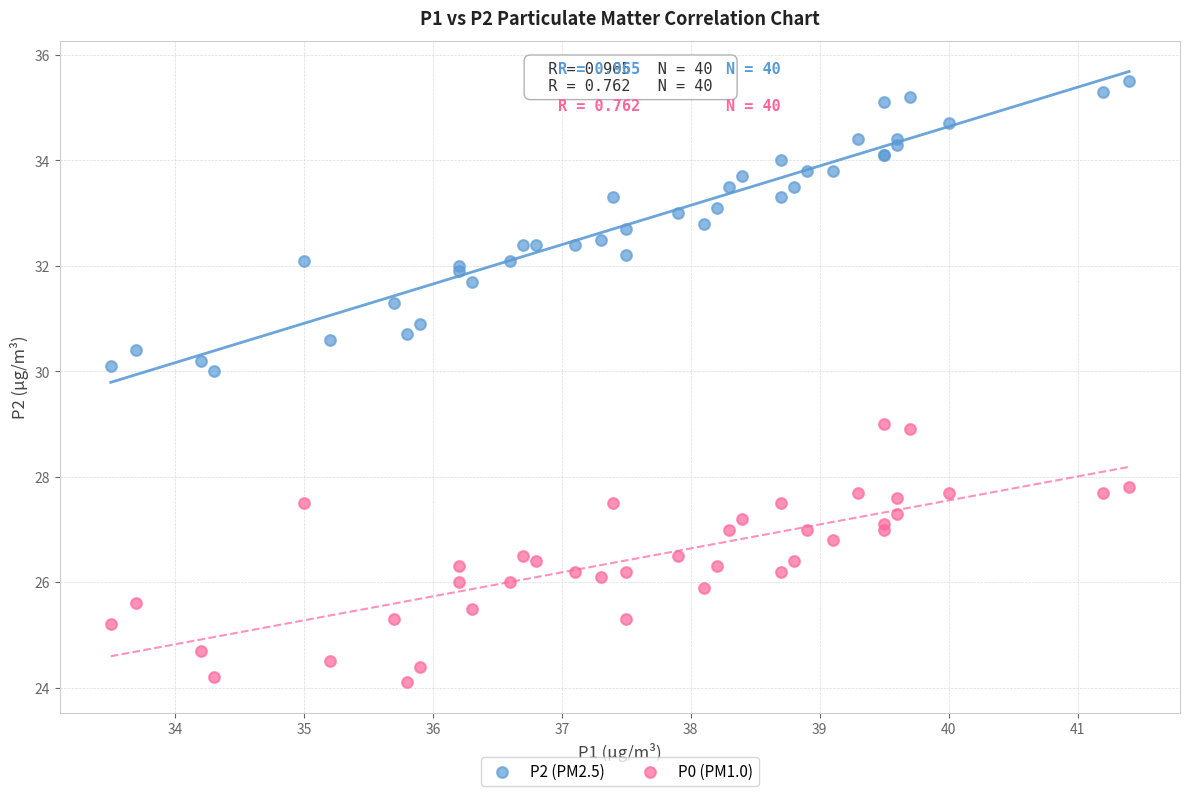

Which series contains the highest Y value?

P2 (PM2.5)